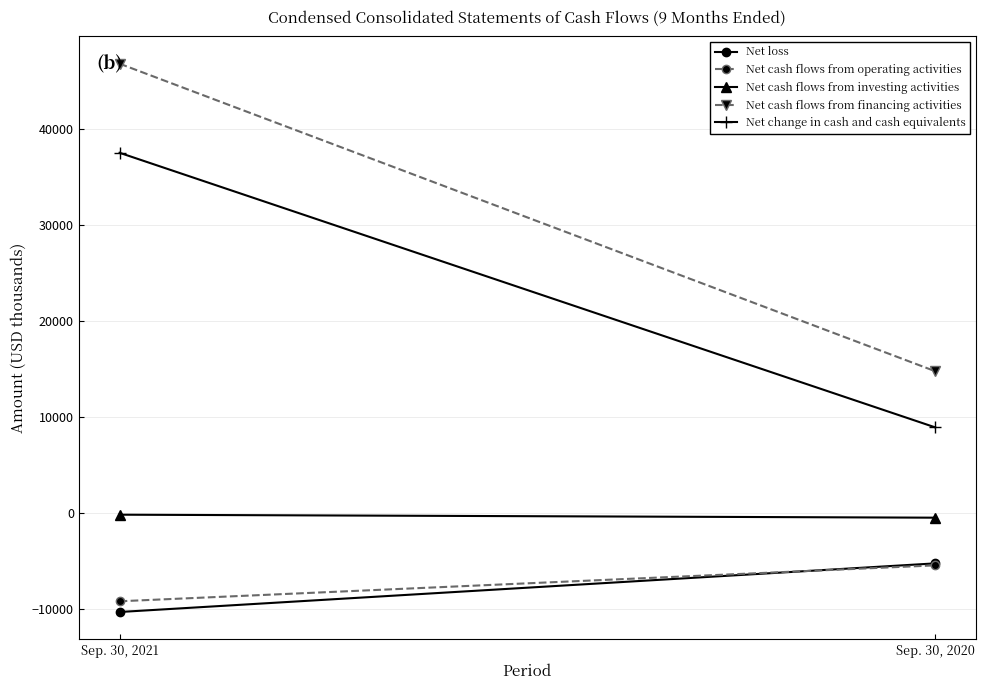

Which category has the highest value in the Net cash flows from operating activities series?

Sep. 30, 2020